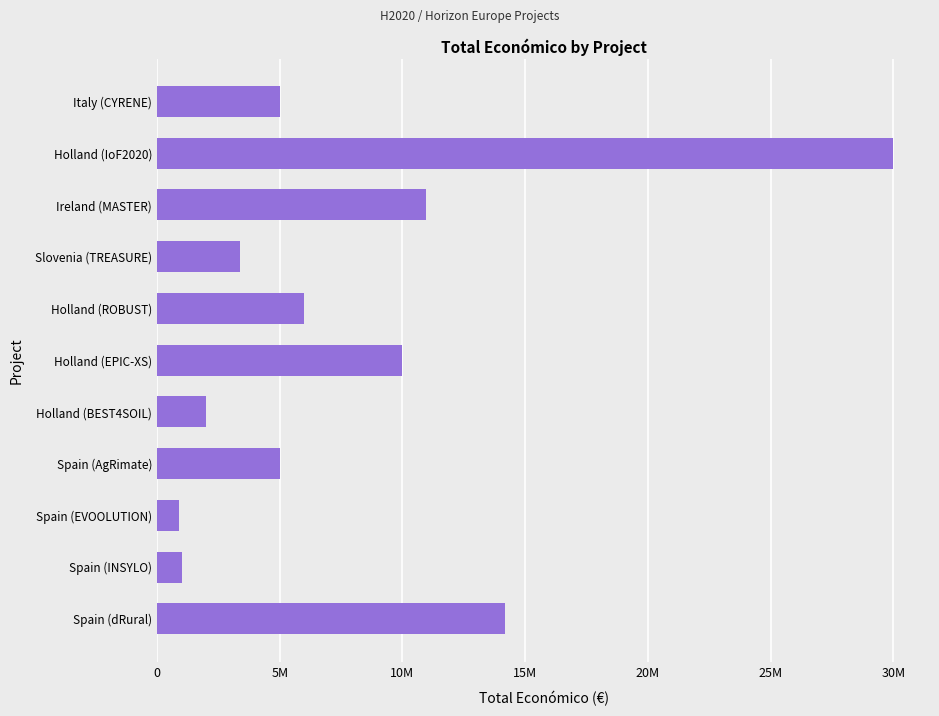

What is the maximum value shown in the chart?

29999528